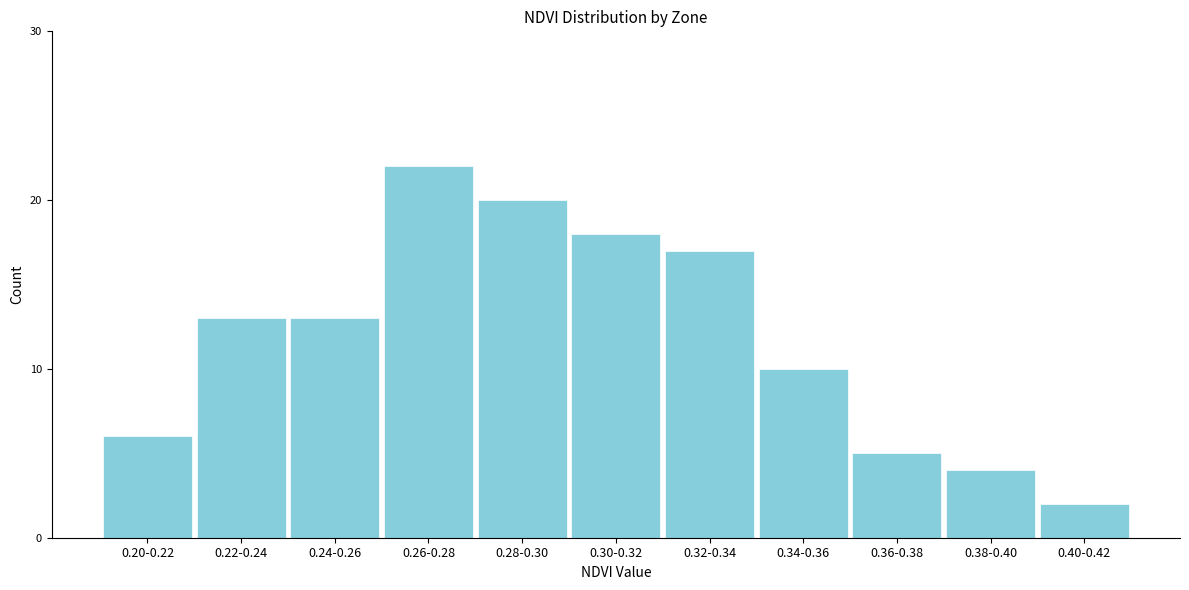

Reading left to right, list all the values displayed in this chart.

0.20-0.22=6	0.22-0.24=13	0.24-0.26=13	0.26-0.28=22	0.28-0.30=20	0.30-0.32=18	0.32-0.34=17	0.34-0.36=10	0.36-0.38=5	0.38-0.40=4	0.40-0.42=2